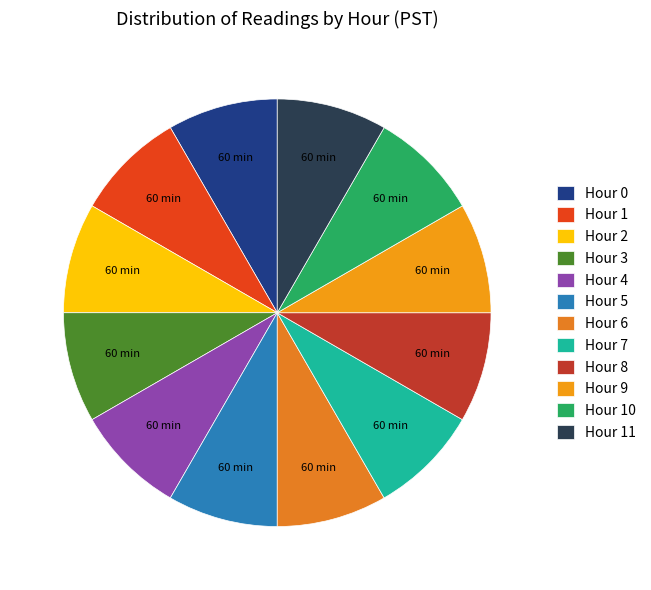

How many segments does this pie chart have?

12